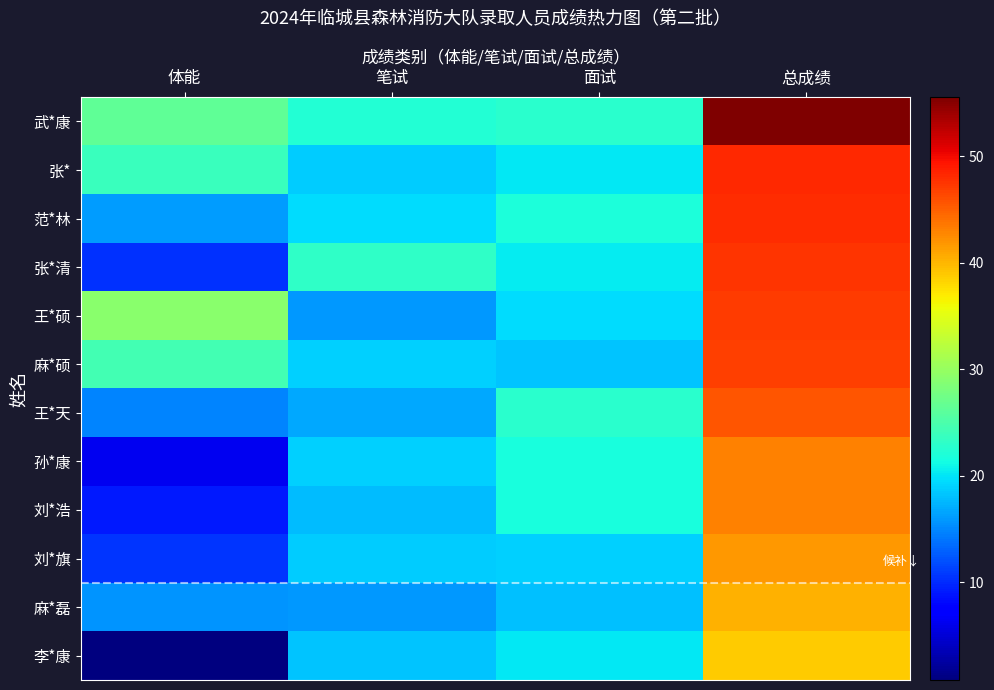

How many categories are shown in the chart?

4